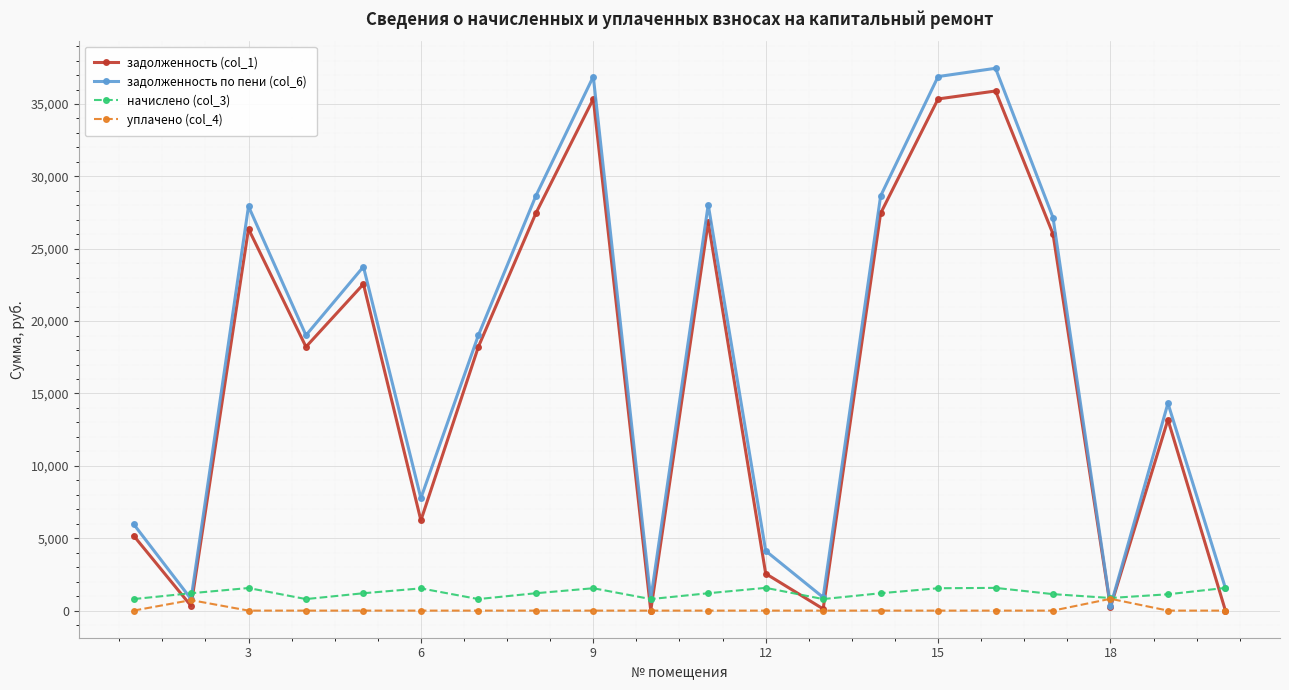

What is the value of the начислено (col_3) point at the 12th from the left?

1572.0